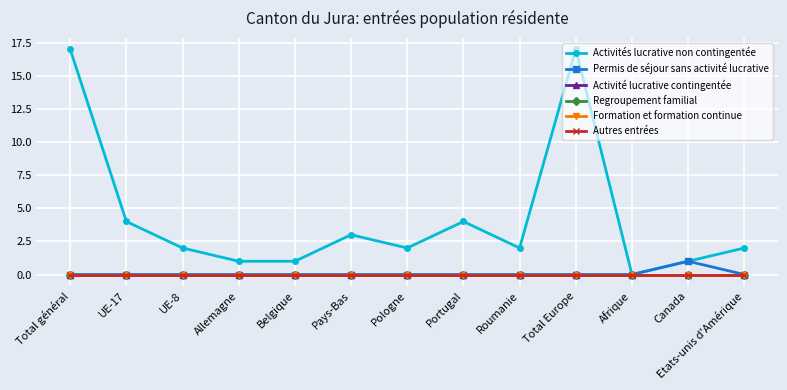

Rank the series by their maximum value, from highest to lowest.

Activités lucrative non contingentée, Permis de séjour sans activité lucrative, Activité lucrative contingentée, Regroupement familial, Formation et formation continue, Autres entrées